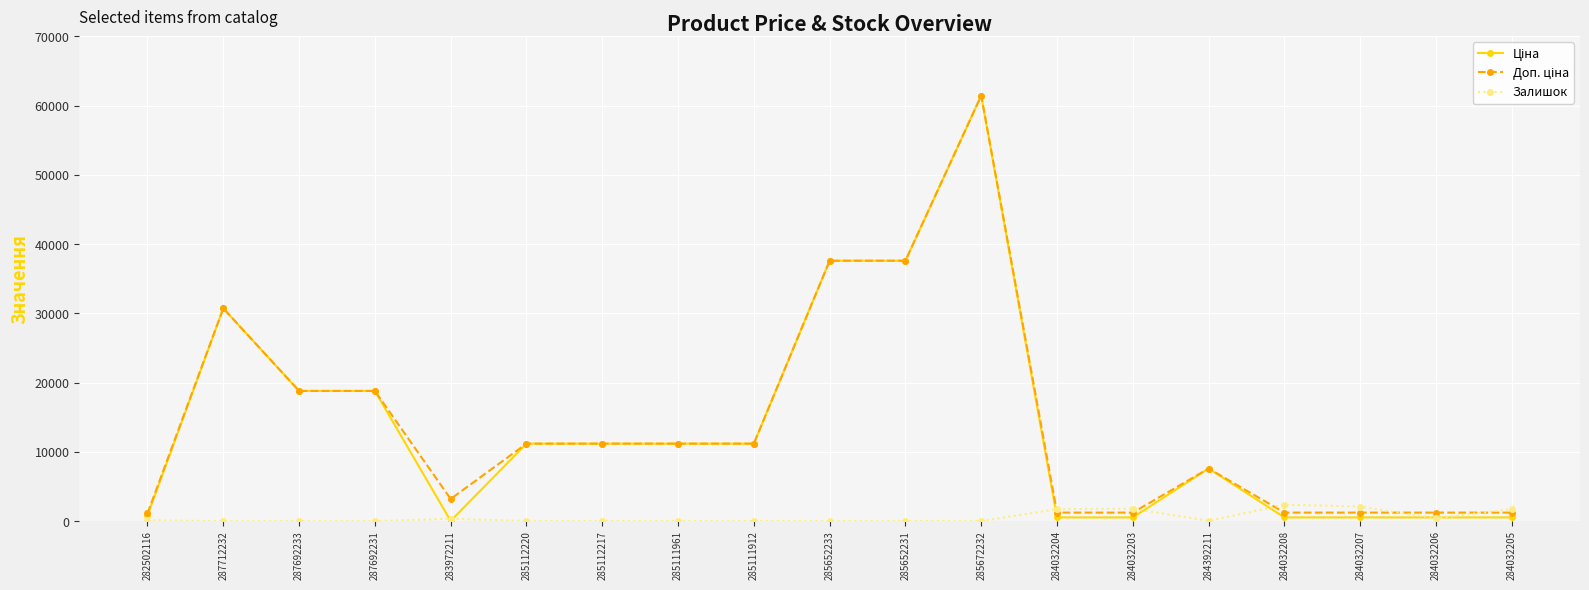

Count the number of data series in this chart.

3